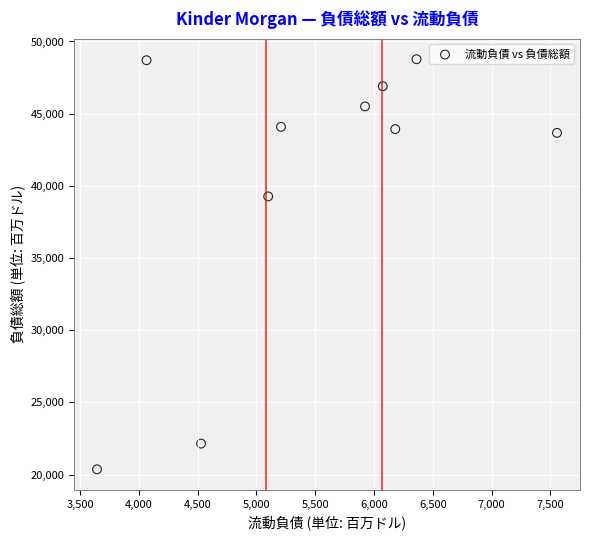

What is the range of X values (max minus min)?

3913